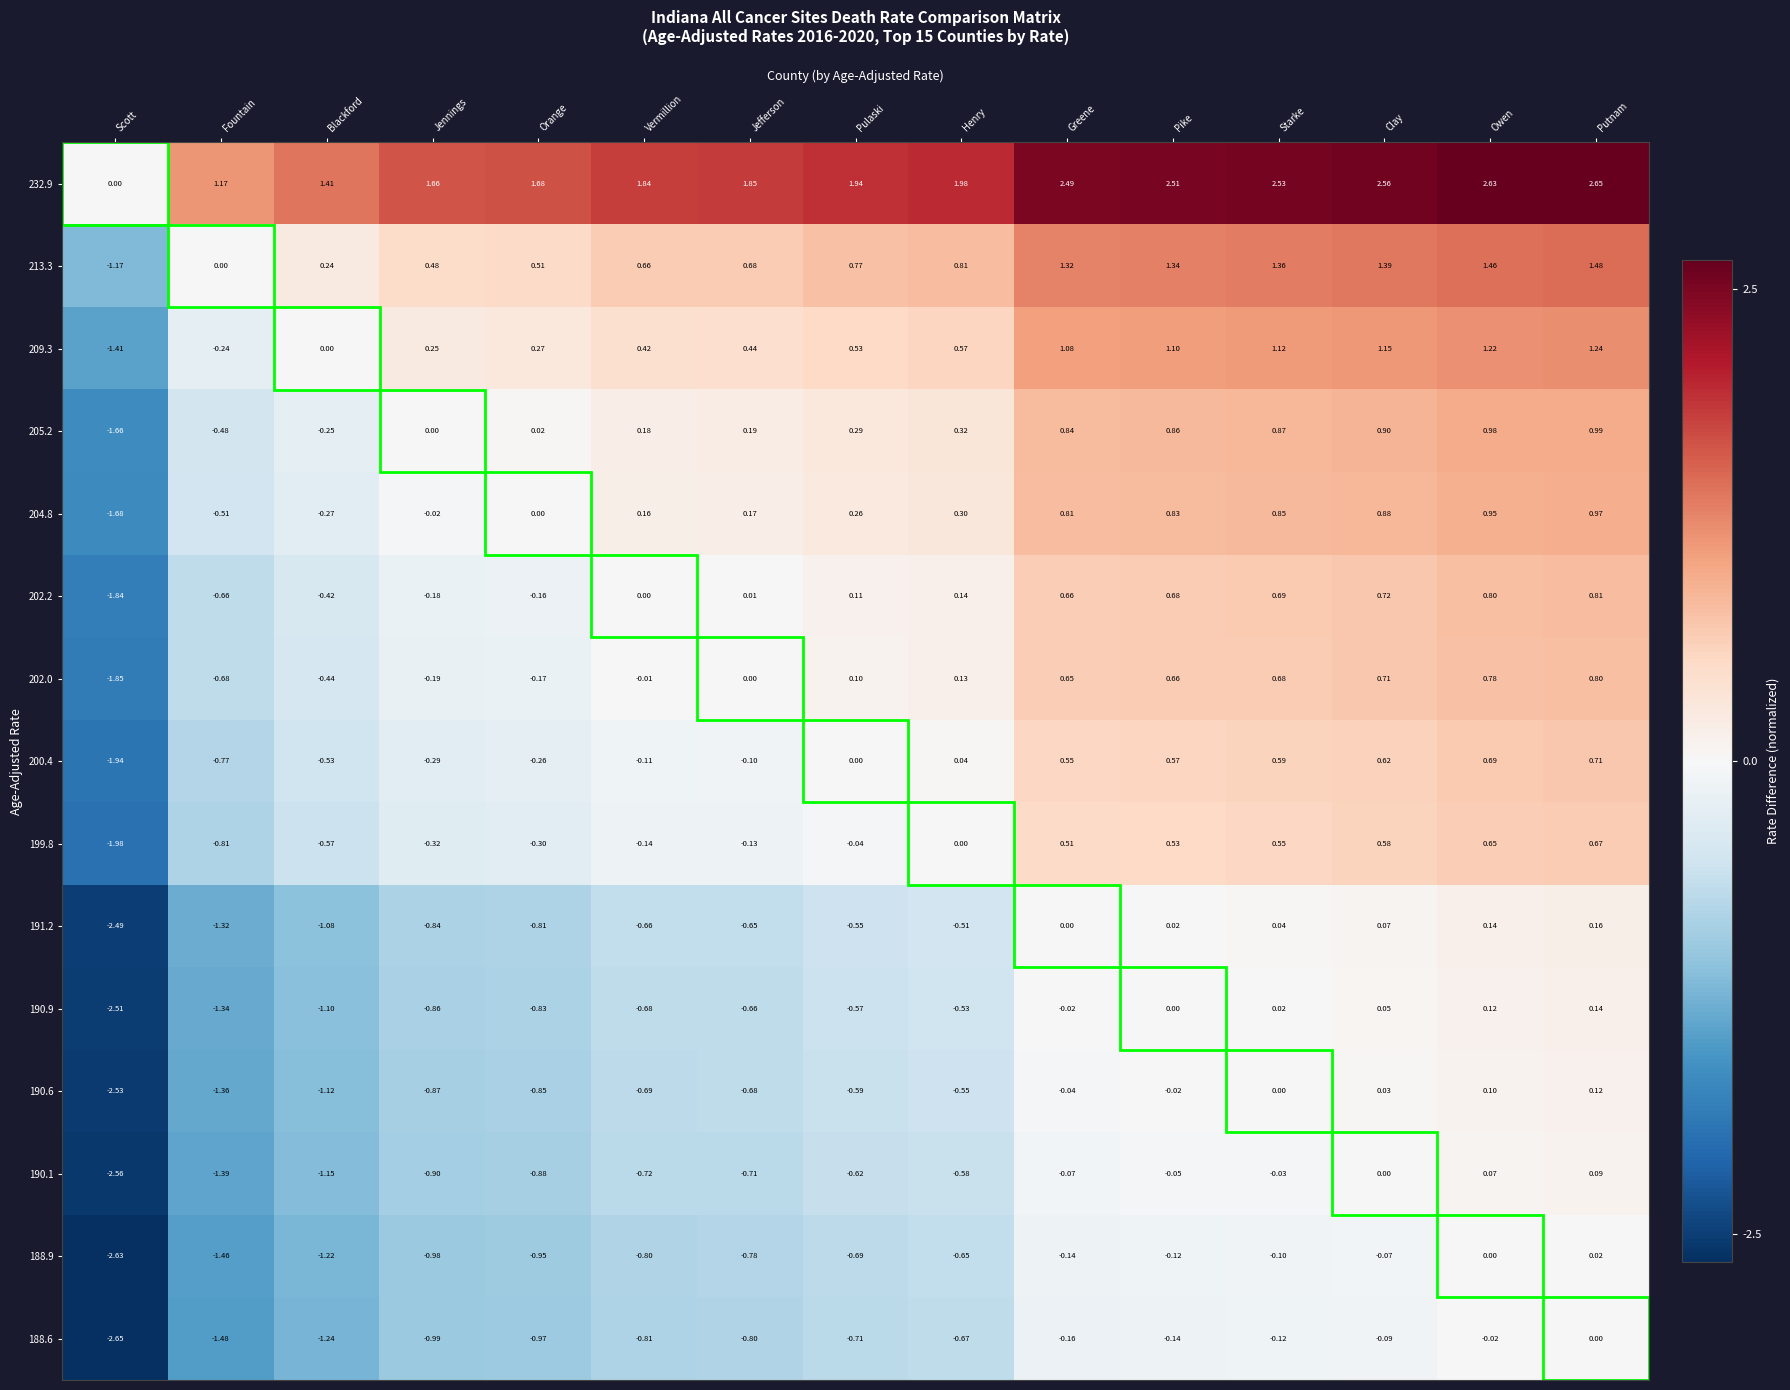

Is the value of 190.9 at Scott greater than the value of 202.0 at Starke?

No